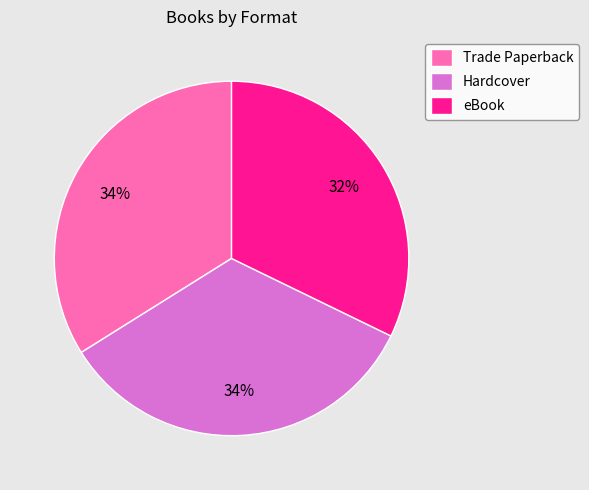

To the nearest percent, what percentage of the pie is eBook?

32%